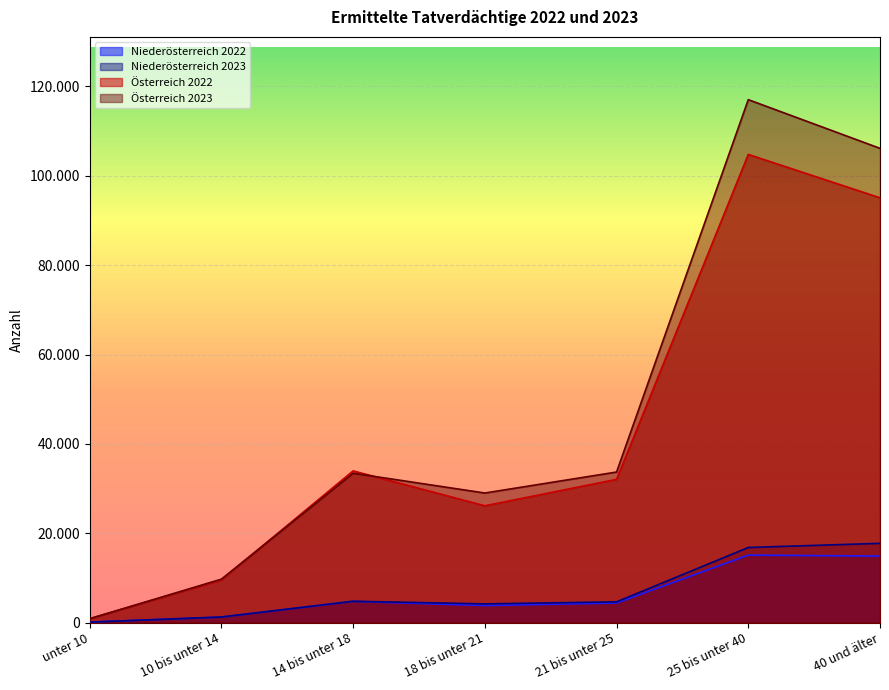

What is the label of the 4th point from the right?

18 bis unter 21